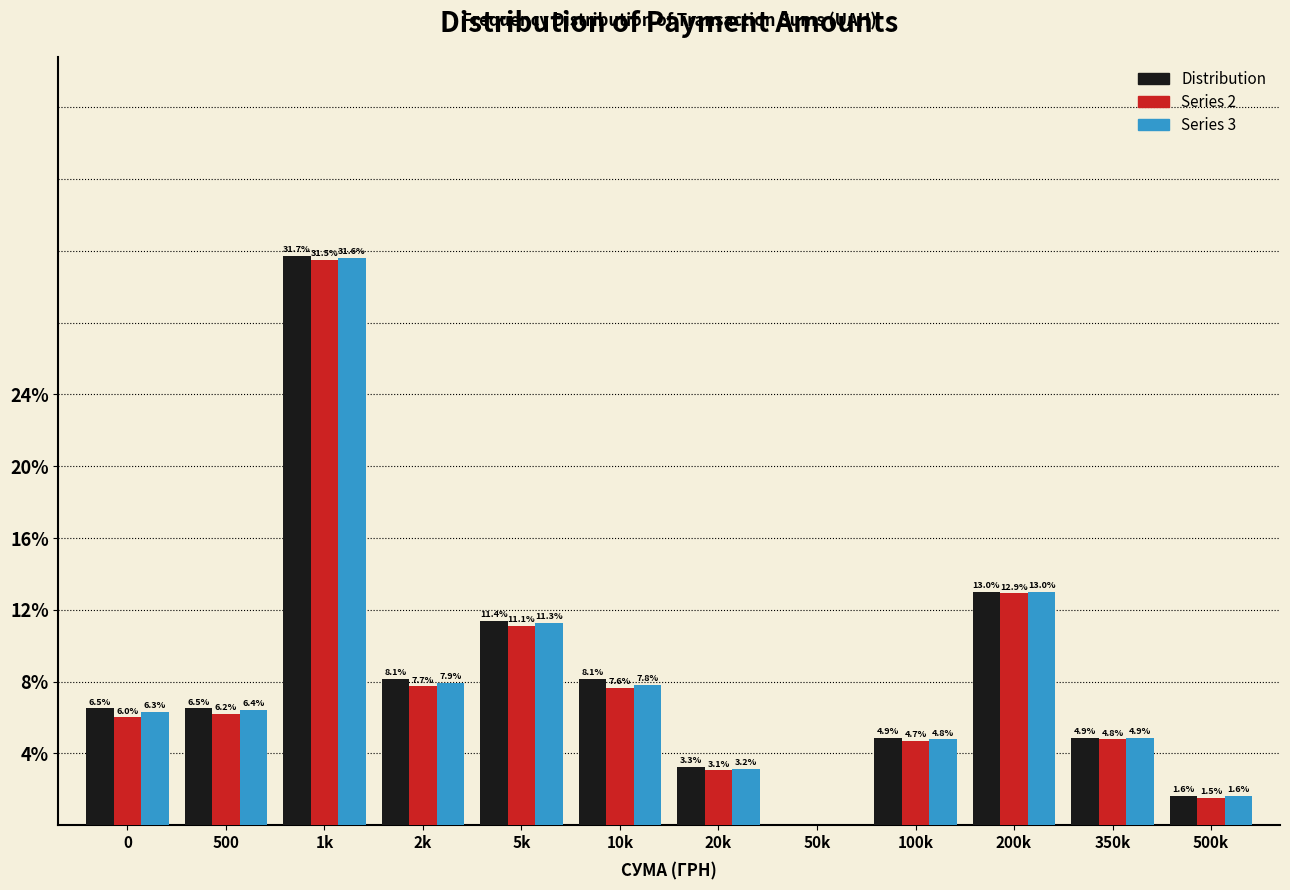

Reading left to right, transcribe all the data shown in this chart.

Distribution: 0=6.5	500=6.5	1k=31.7	2k=8.1	5k=11.4	10k=8.1	20k=3.3	50k=0.0	100k=4.9	200k=13.0	350k=4.9	500k=1.6
Series 2: 0=6.0	500=6.2	1k=31.5	2k=7.7	5k=11.1	10k=7.6	20k=3.1	50k=0.0	100k=4.7	200k=12.9	350k=4.8	500k=1.5
Series 3: 0=6.3	500=6.4	1k=31.6	2k=7.9	5k=11.3	10k=7.8	20k=3.2	50k=0.0	100k=4.8	200k=13.0	350k=4.9	500k=1.6